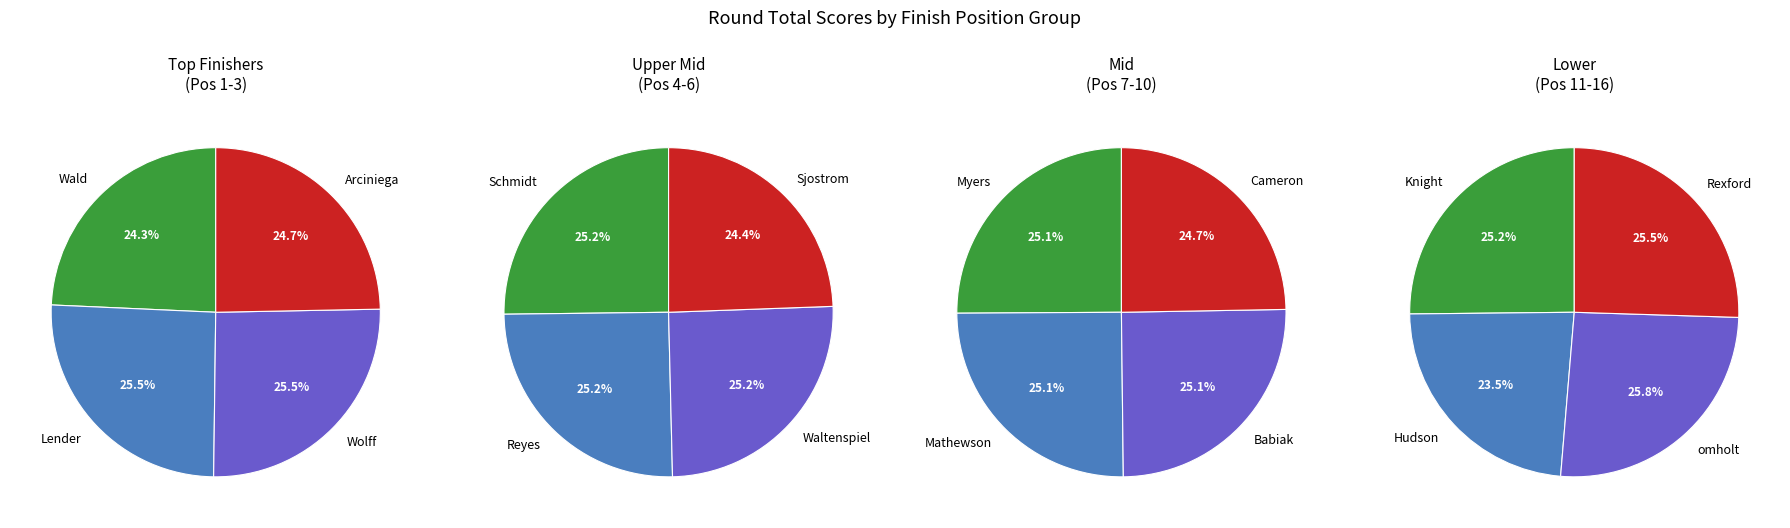

Which category has the biggest portion of the pie?

Clark omholt